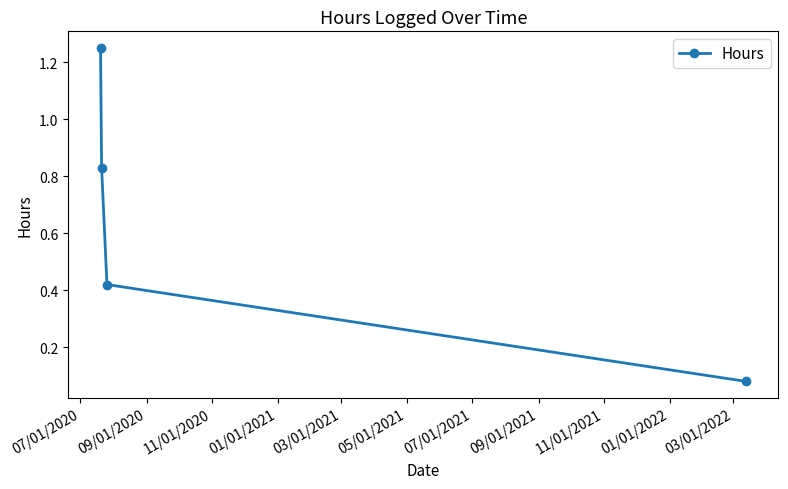

True or false: there are more than 2 points higher than both neighbors.

False